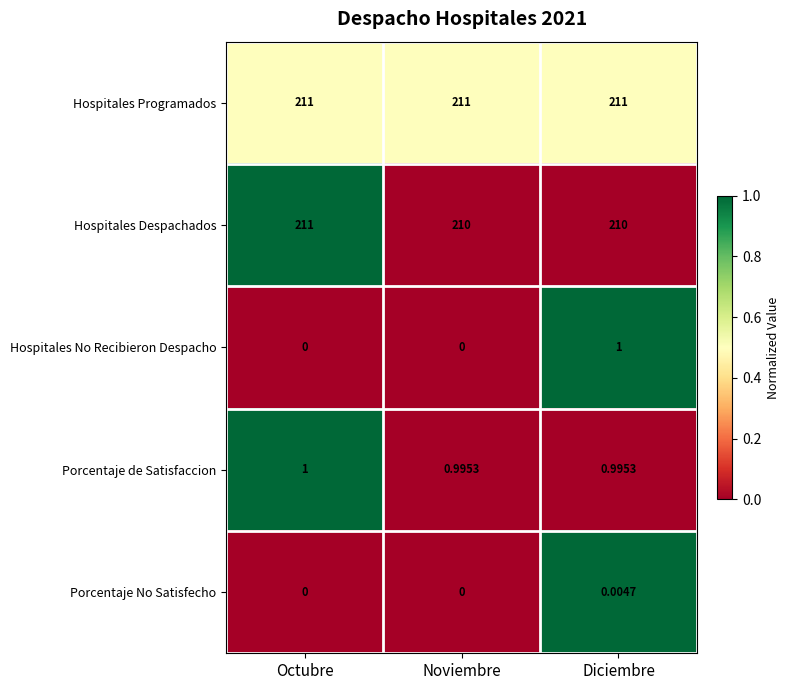

Between Octubre and Noviembre, which series saw the biggest shift?

Hospitales Despachados